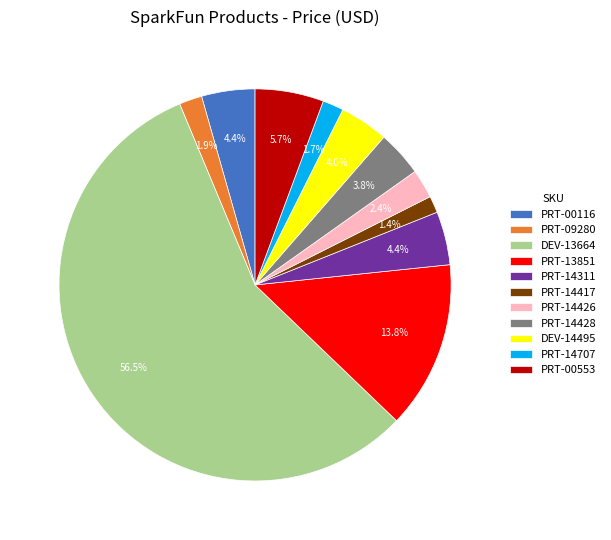

Is DEV-13664 the majority of the pie?

Yes